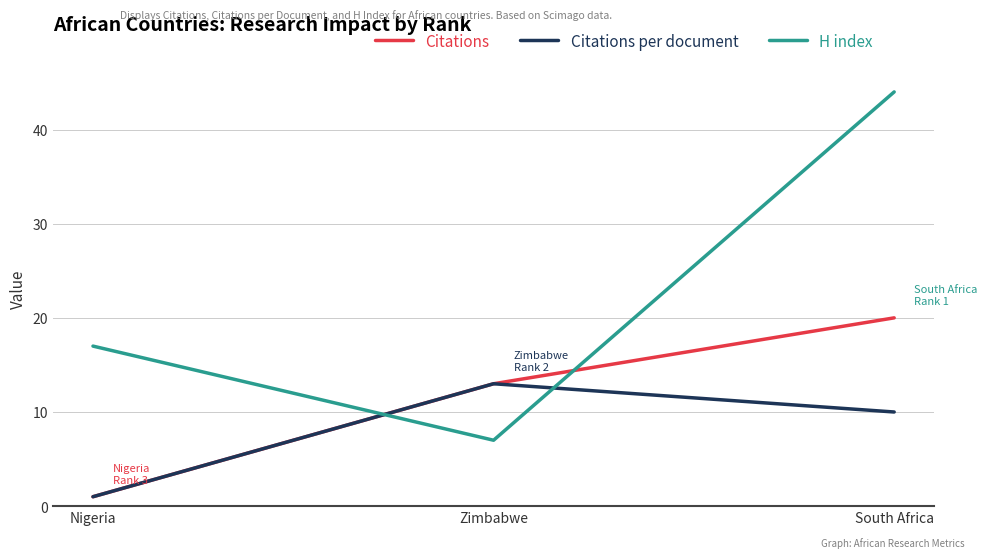

What are all the series names shown in the legend?

Citations, Citations per document, H index